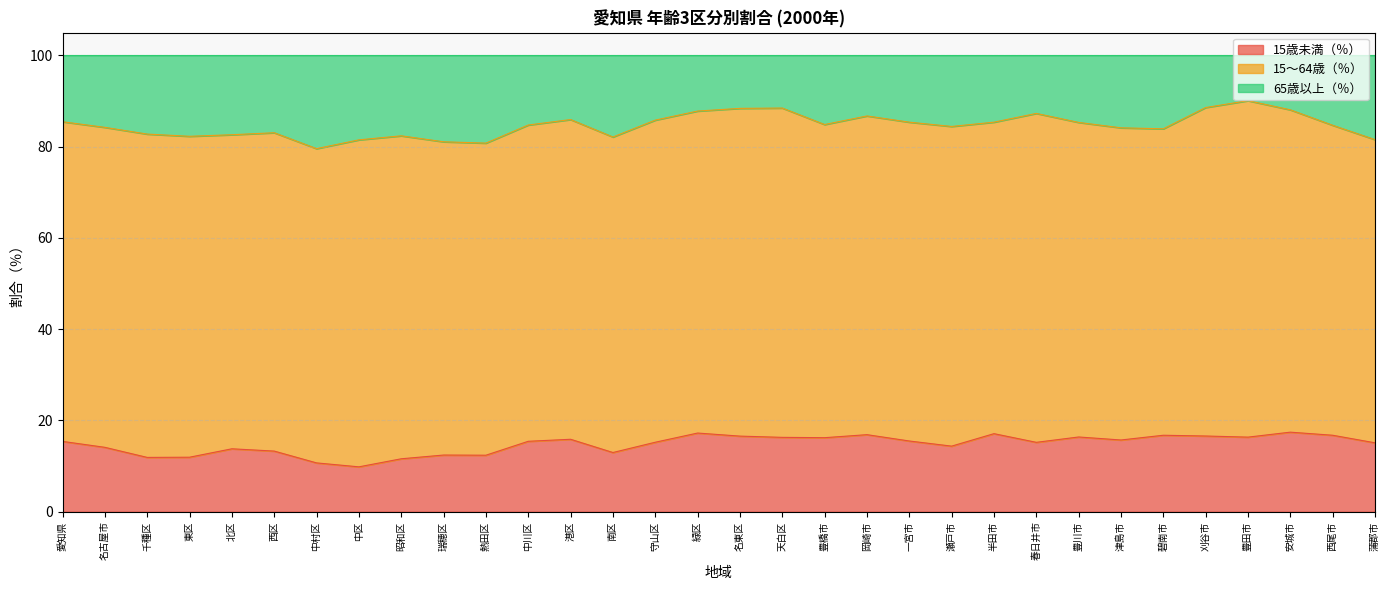

How many lines are shown in the chart?

3